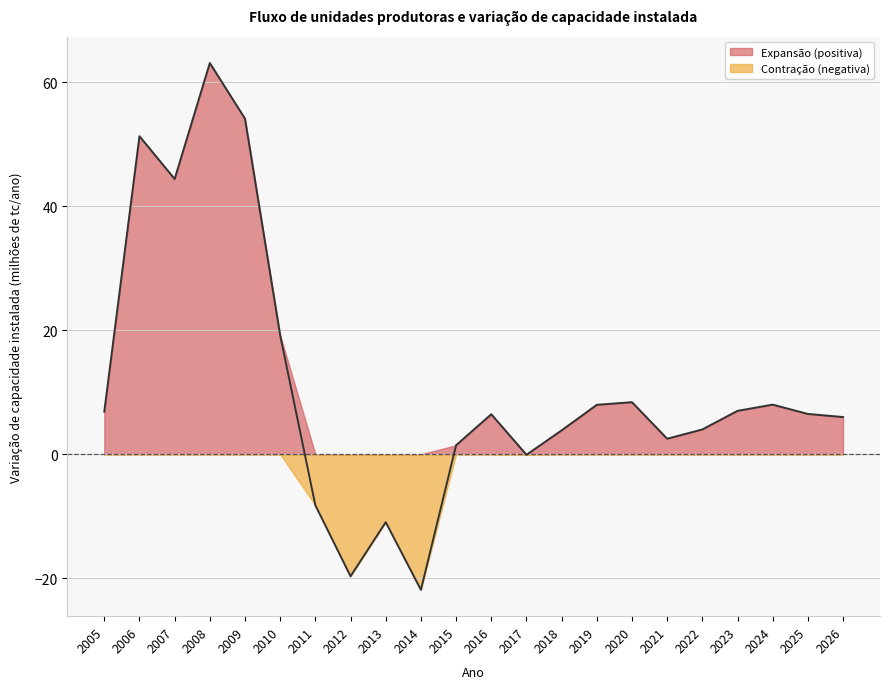

List the labels in order of value, largest first.

2008, 2009, 2006, 2007, 2010, 2020, 2024, 2019, 2023, 2005, 2025, 2016, 2026, 2022, 2018, 2021, 2015, 2017, 2011, 2013, 2012, 2014